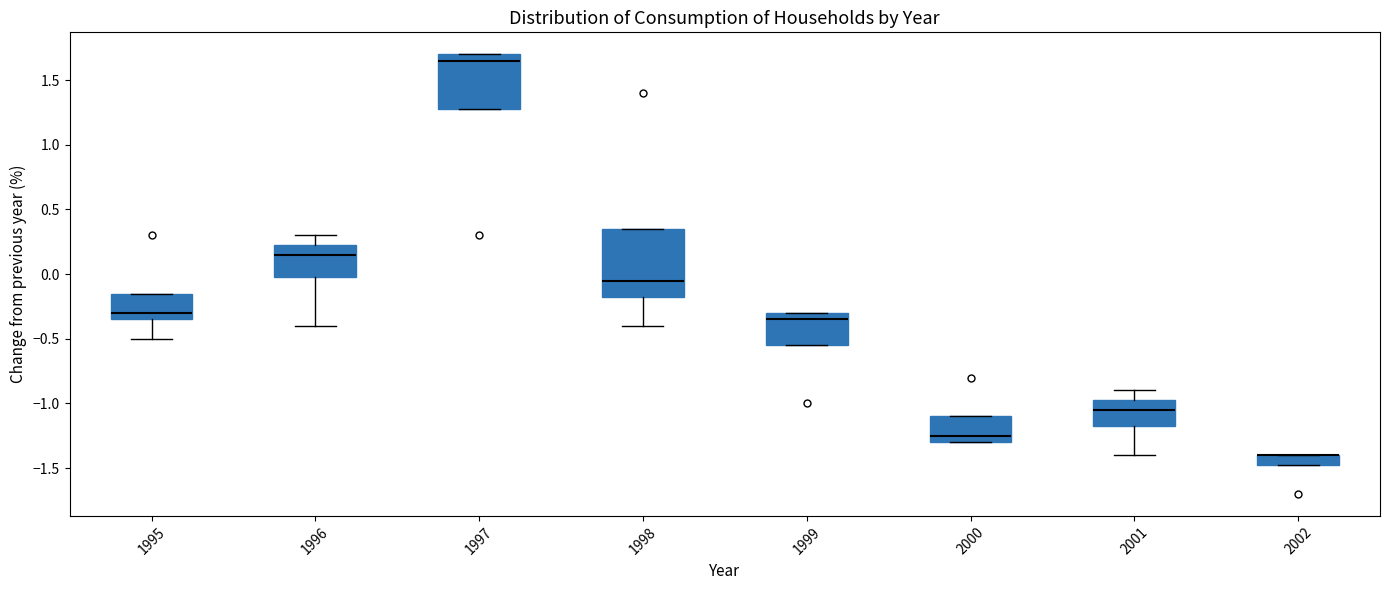

Comparing the boxes themselves (not the whiskers), which one is the tallest?

1998